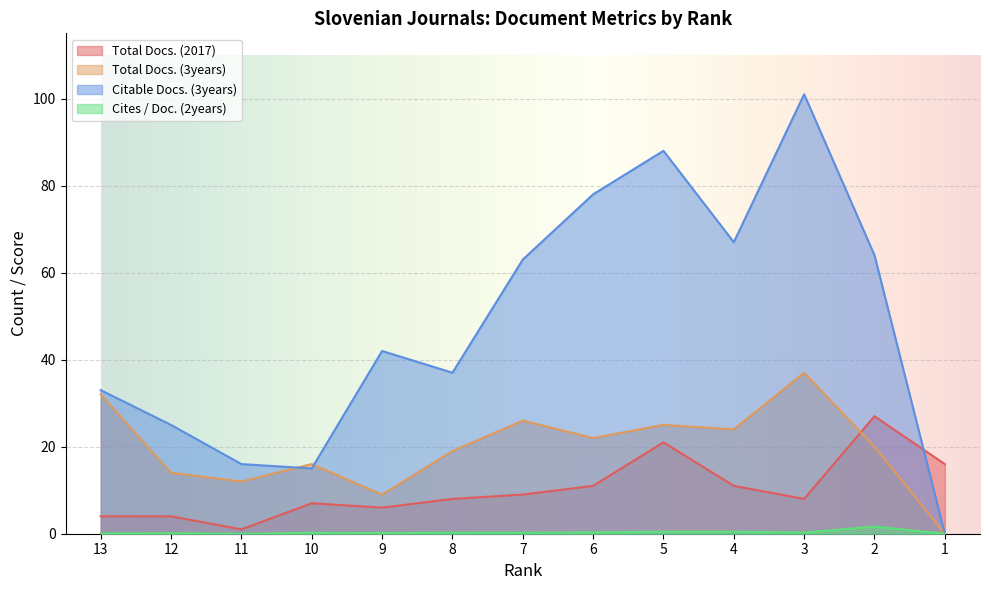

Between 8 and 3, which series saw the biggest shift?

Citable Docs. (3years)